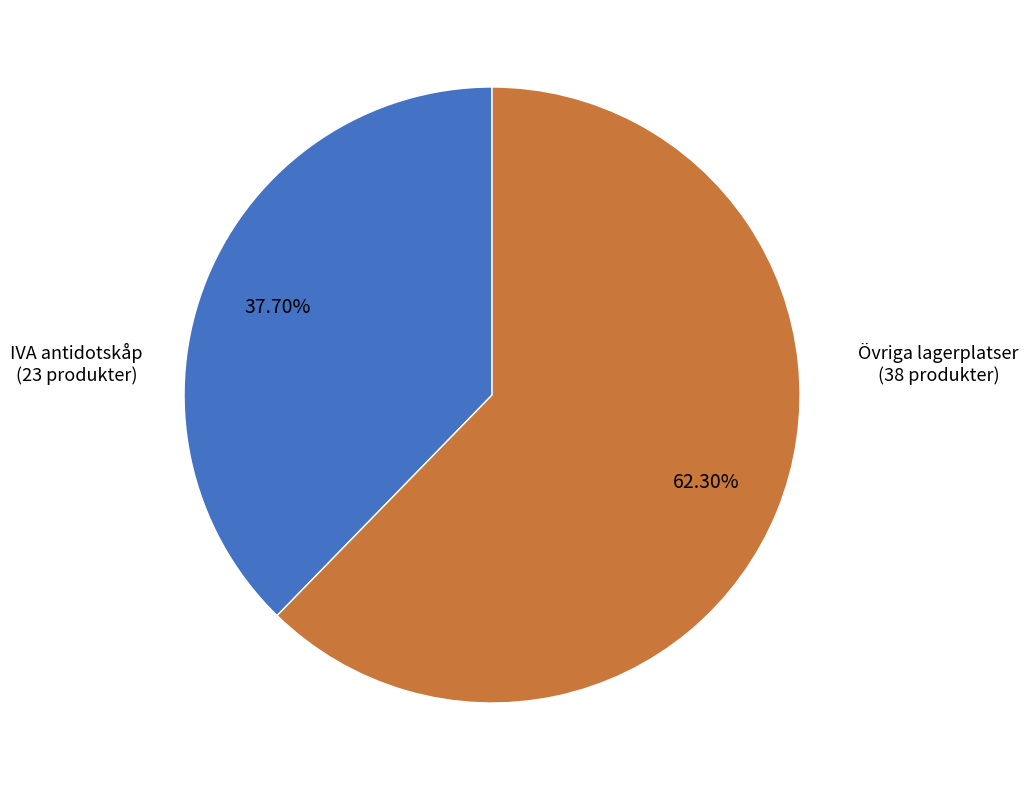

Do IVA antidotskåp and Övriga lagerplatser together represent more than half of the pie?

Yes